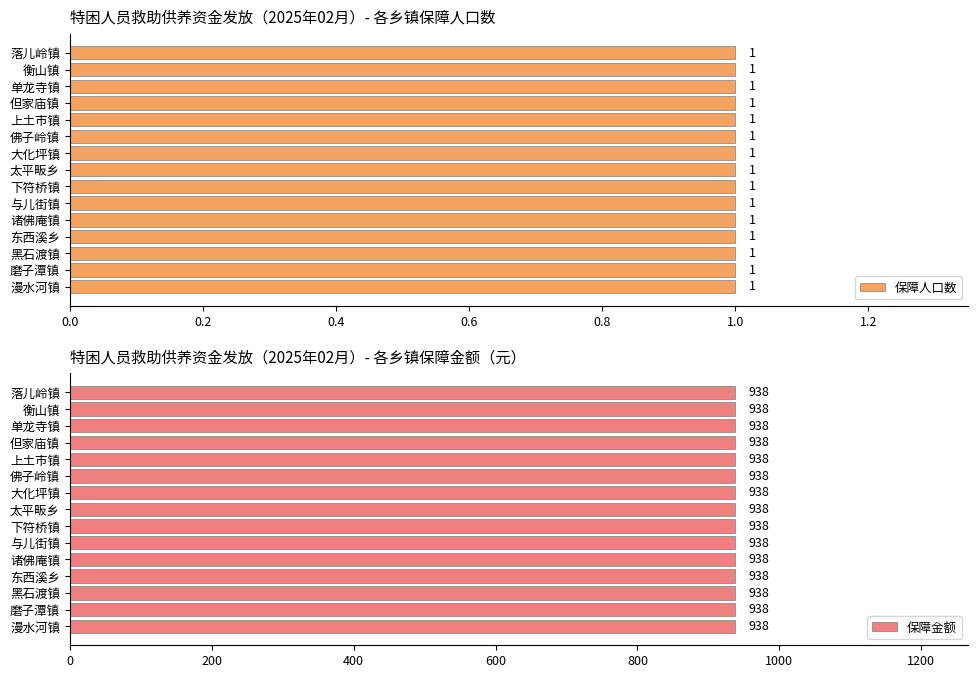

At which category does the chart reach its peak across all series?

漫水河镇